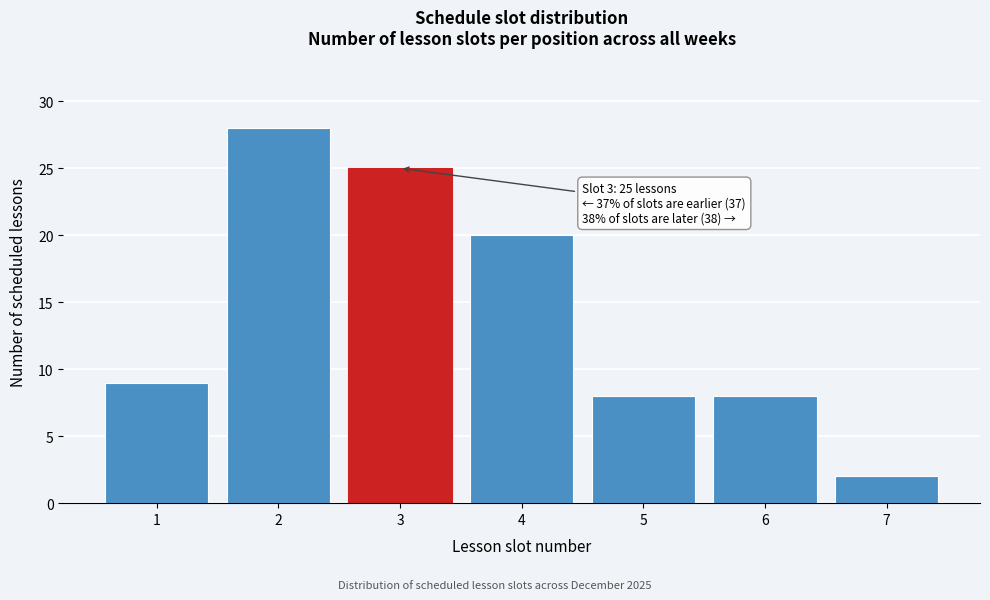

Reading left to right, what are all the values shown in this chart?

9	28	25	20	8	8	2